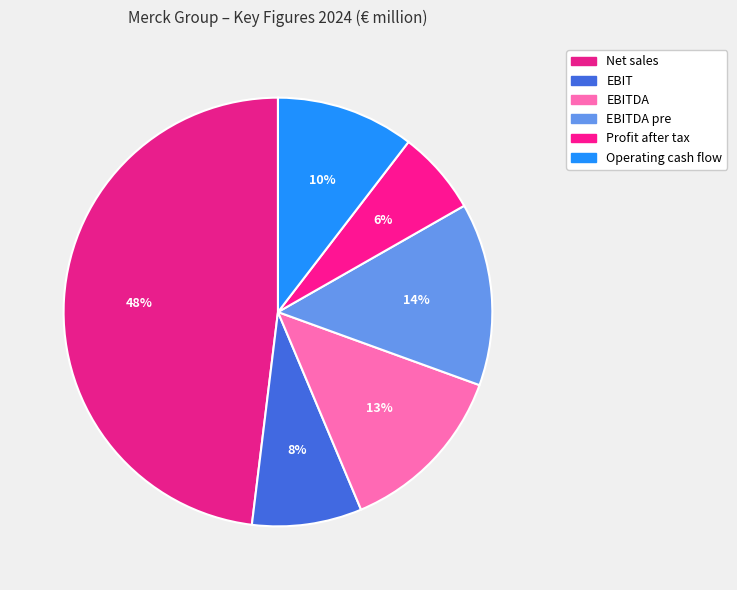

To the nearest percent, what is the difference between the Operating cash flow and Profit after tax slice percentages?

4%